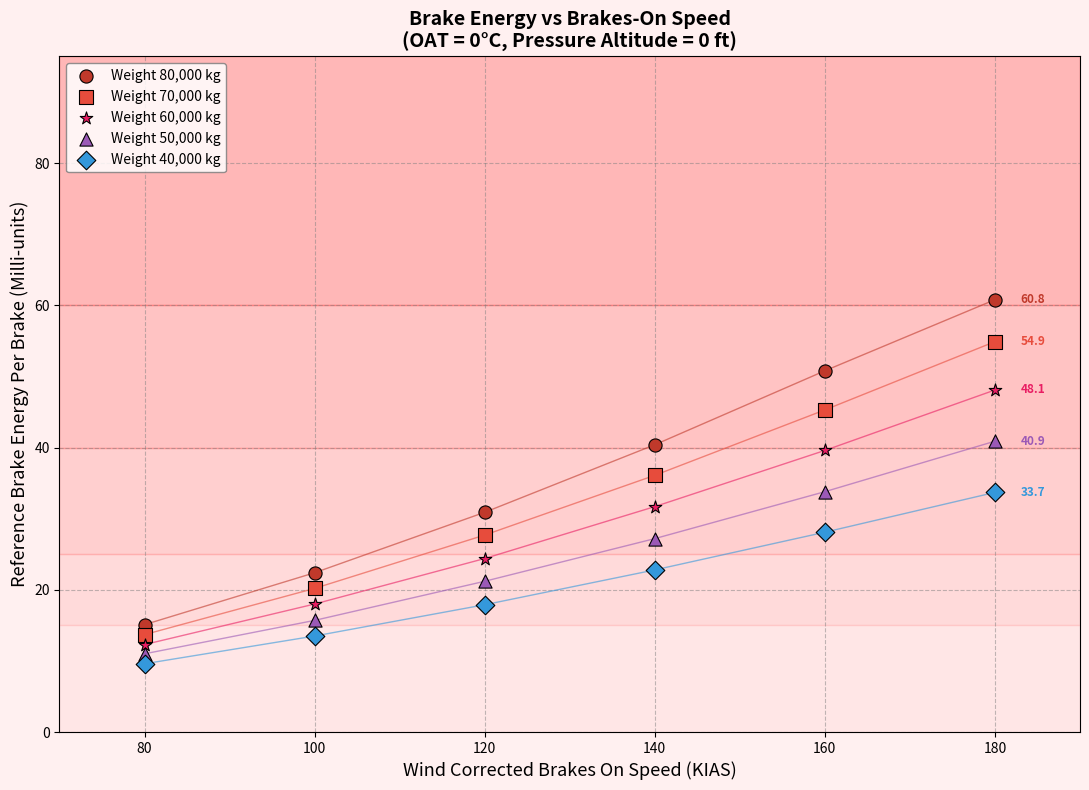

Across all data points, what is the range of Y values (max minus min)?

51.2